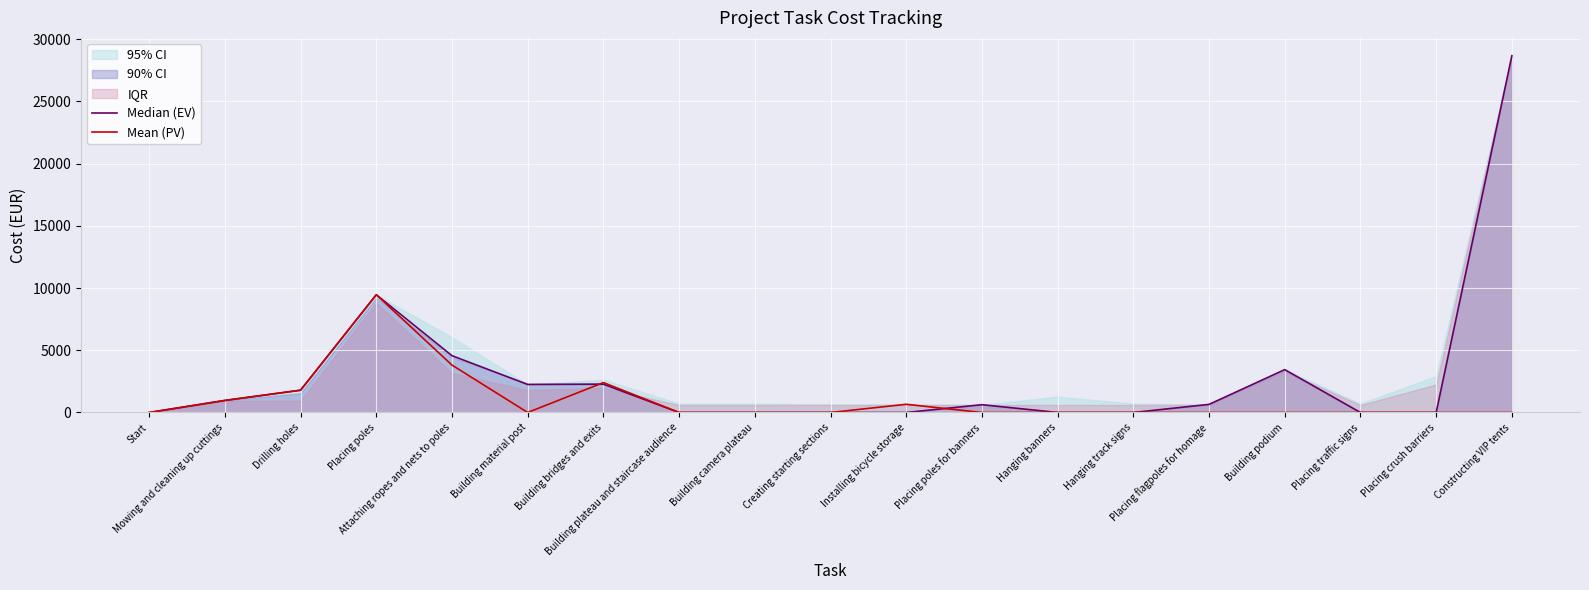

Rank the series by their average value, from lowest to highest.

Mean (PV), Median (EV)